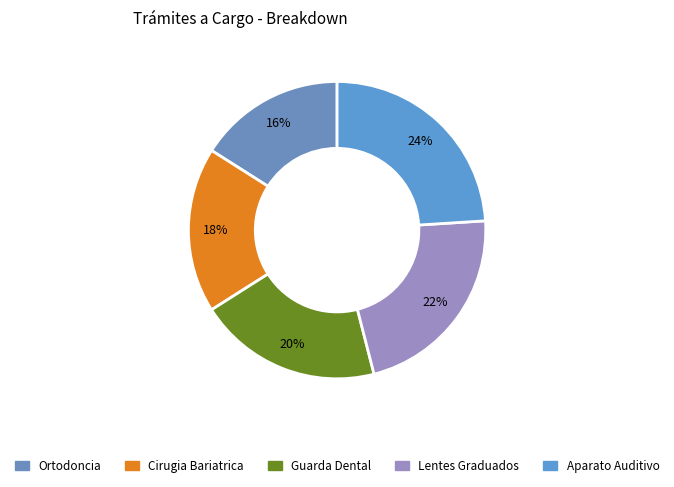

What percentage is the Guarda Dental slice, to the nearest percent?

20%